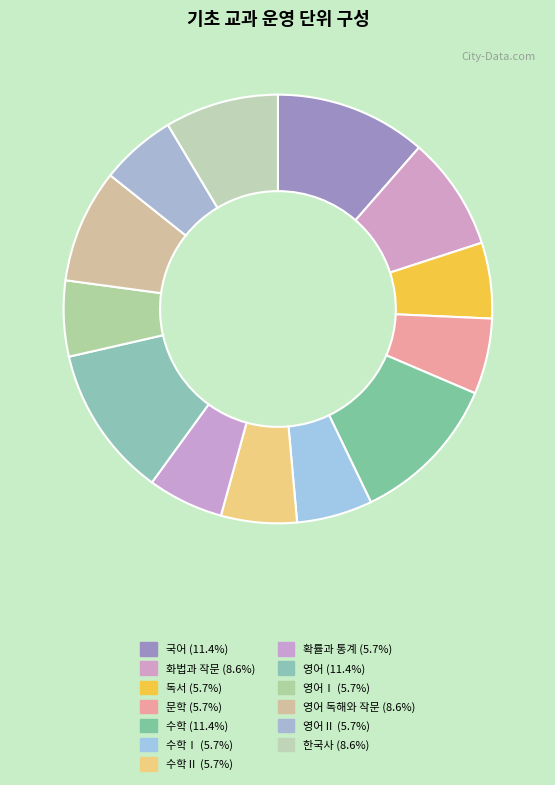

How many segments does this pie chart have?

13